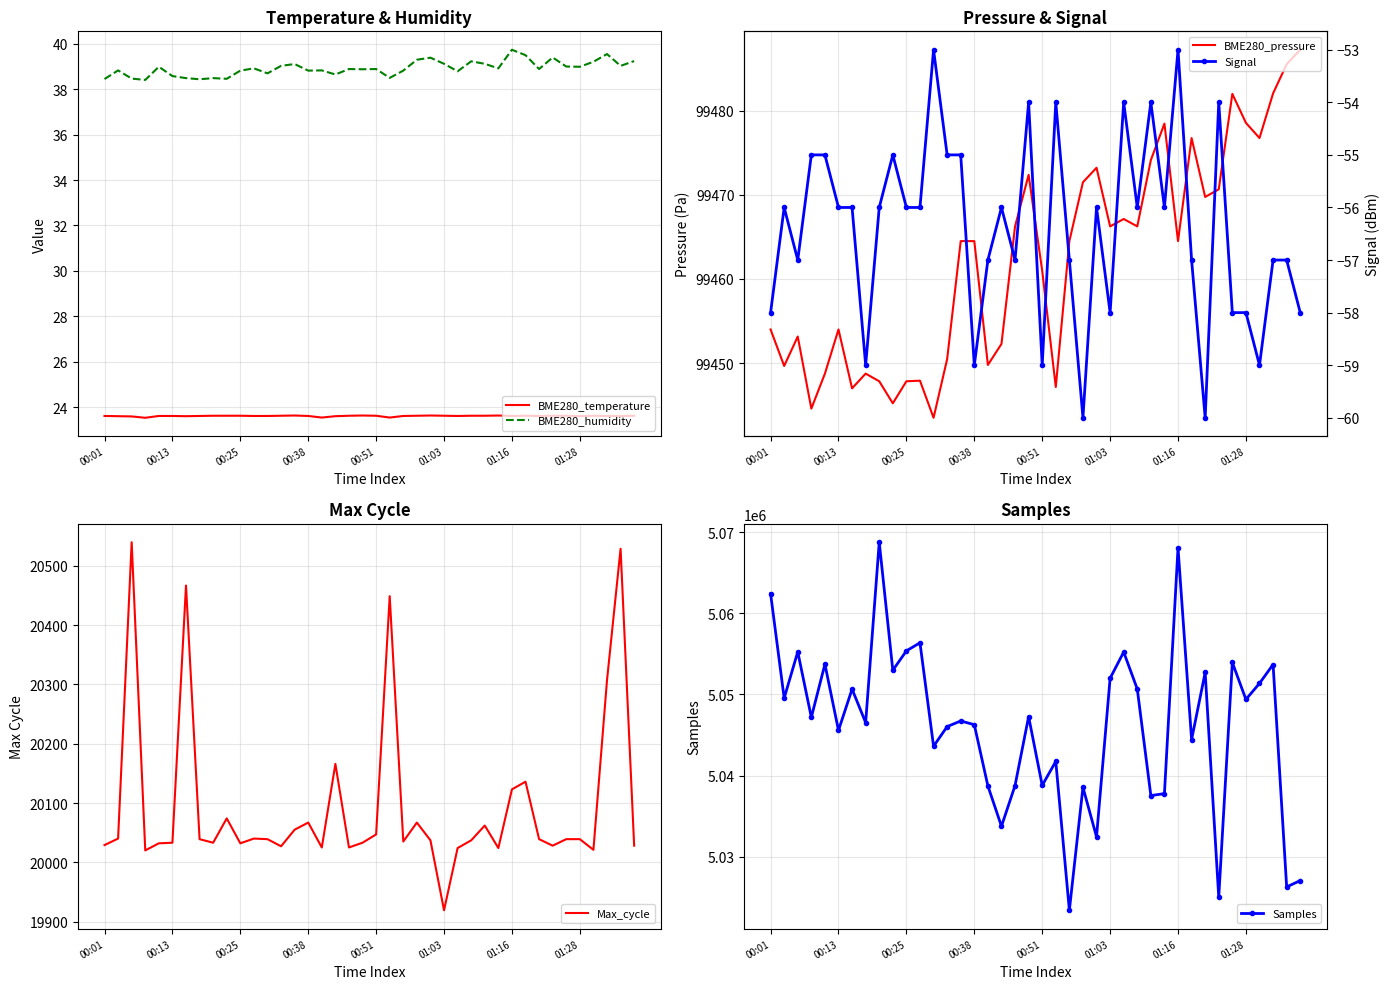

What is the lowest value of the BME280_humidity series?

38.4